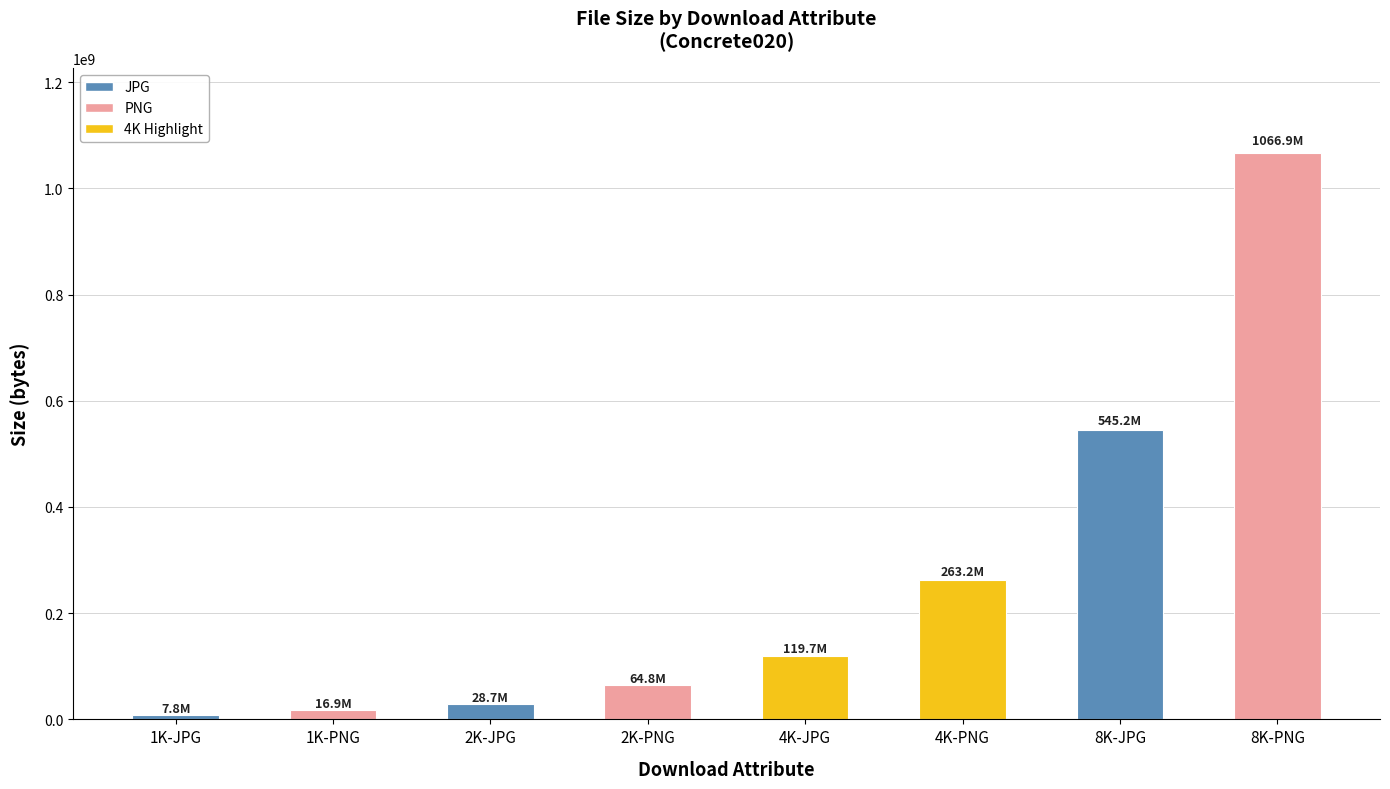

How many bars are there in total?

8